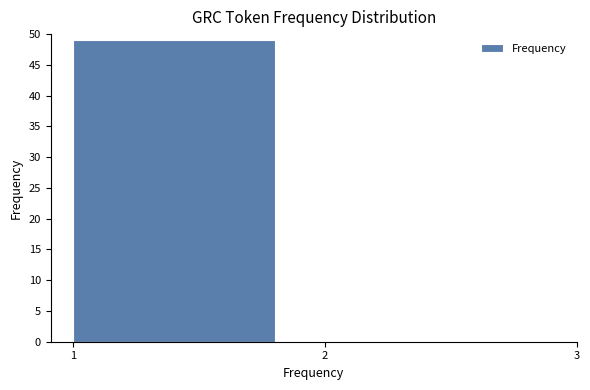

Reading left to right, transcribe this chart: for each bar, give the range it covers on the x-axis and its height. The values are not printed on the chart, so give them approximately, as read against the axis.

1 to 2: 49
2 to 3: 0